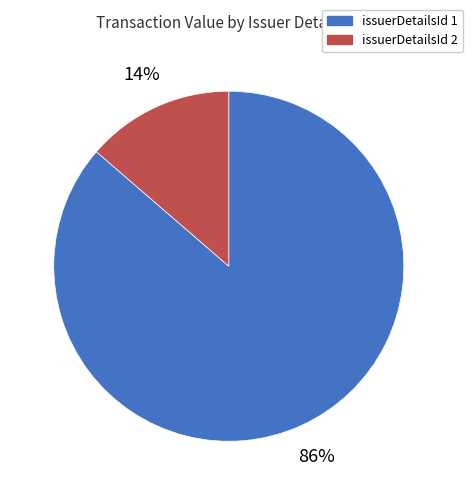

Does any single category account for the majority?

Yes